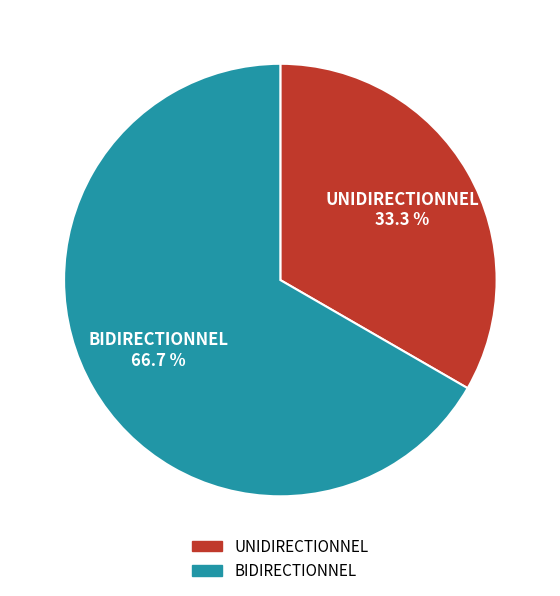

What portion of the pie excludes UNIDIRECTIONNEL?

66.7%